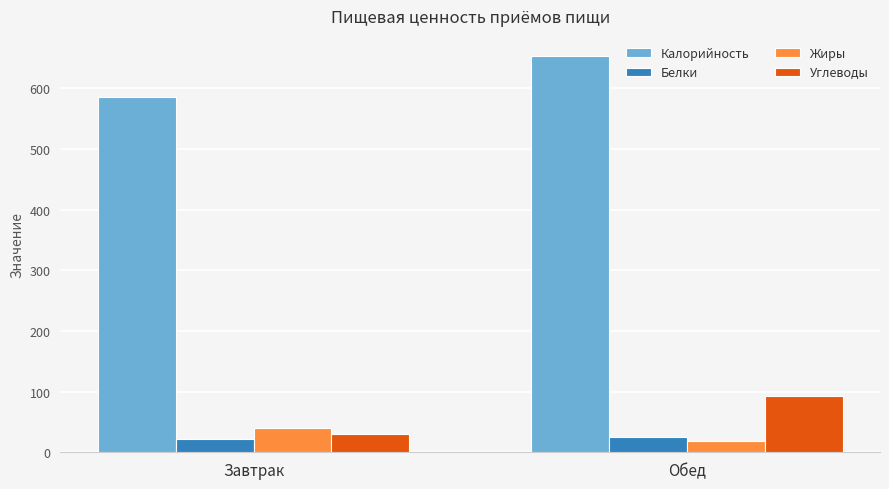

What are all the series names shown in the legend?

Калорийность, Белки, Жиры, Углеводы